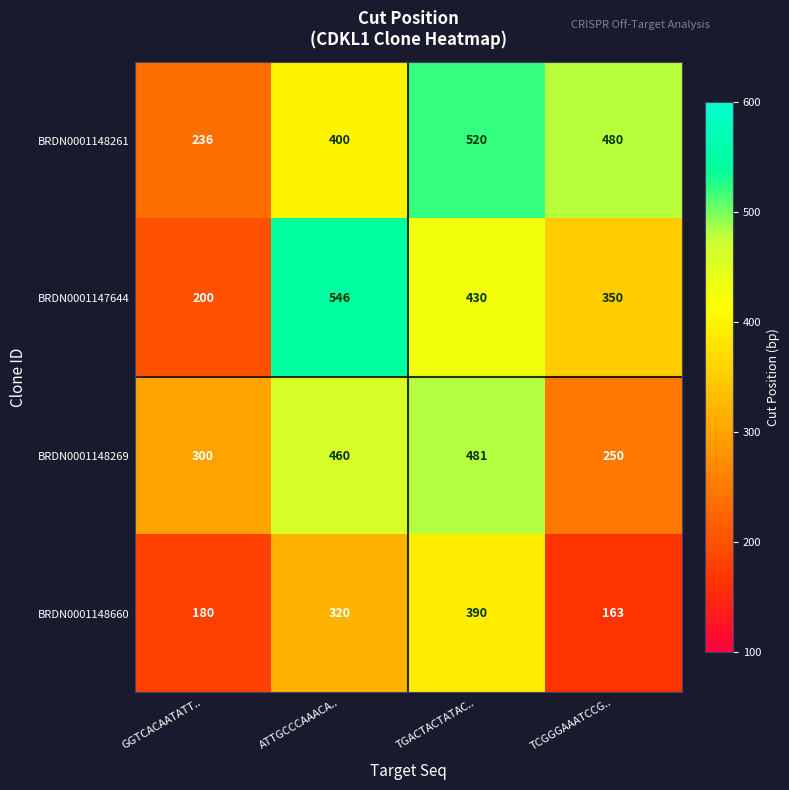

What is the sum of all BRDN0001148660 values?

1053